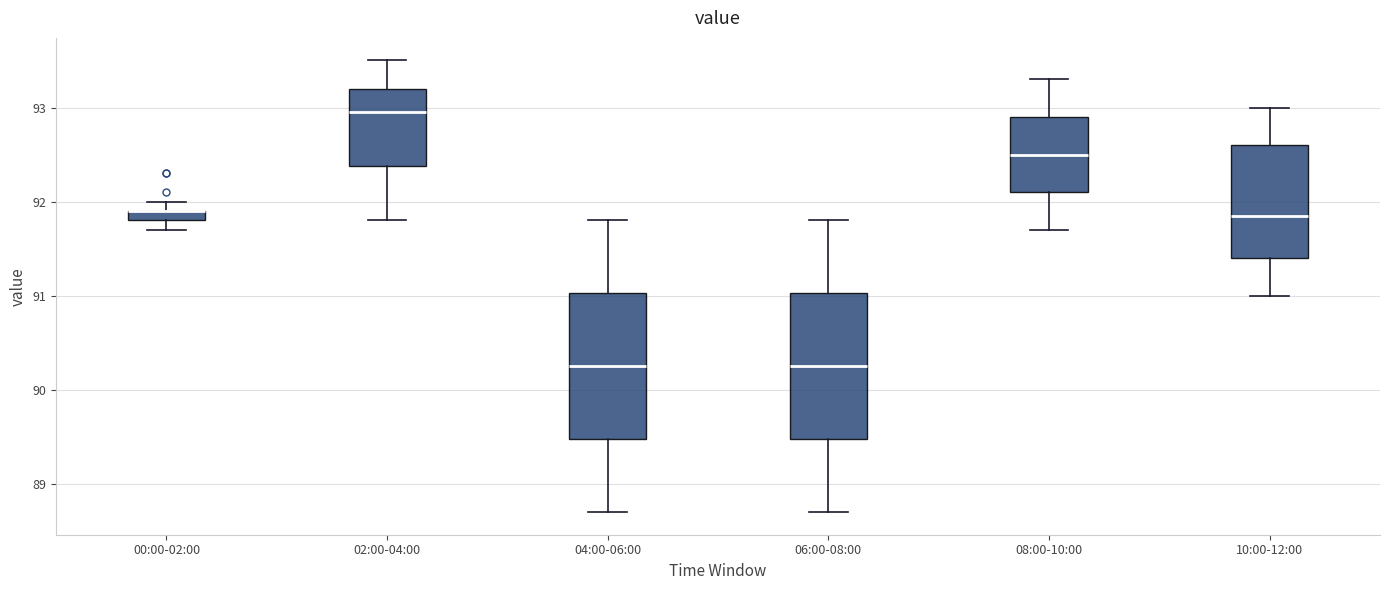

Where is the upper edge of the box for 04:00-06:00 on the y-axis? The values are not printed on the chart, so give them approximately, as read against the axis.

91.0